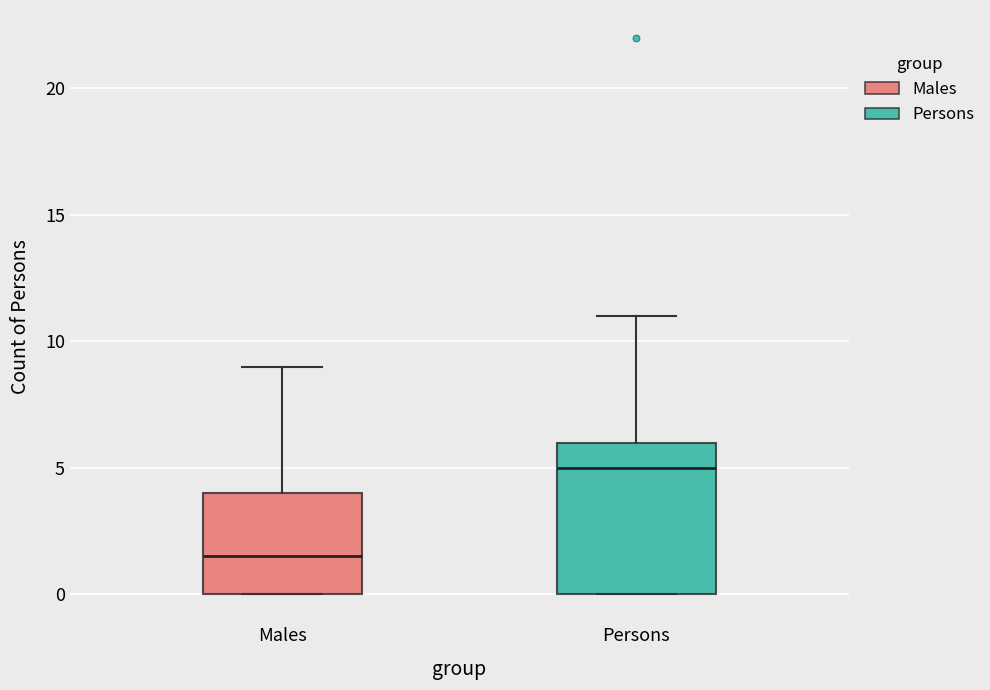

Which box has the highest median line?

Persons